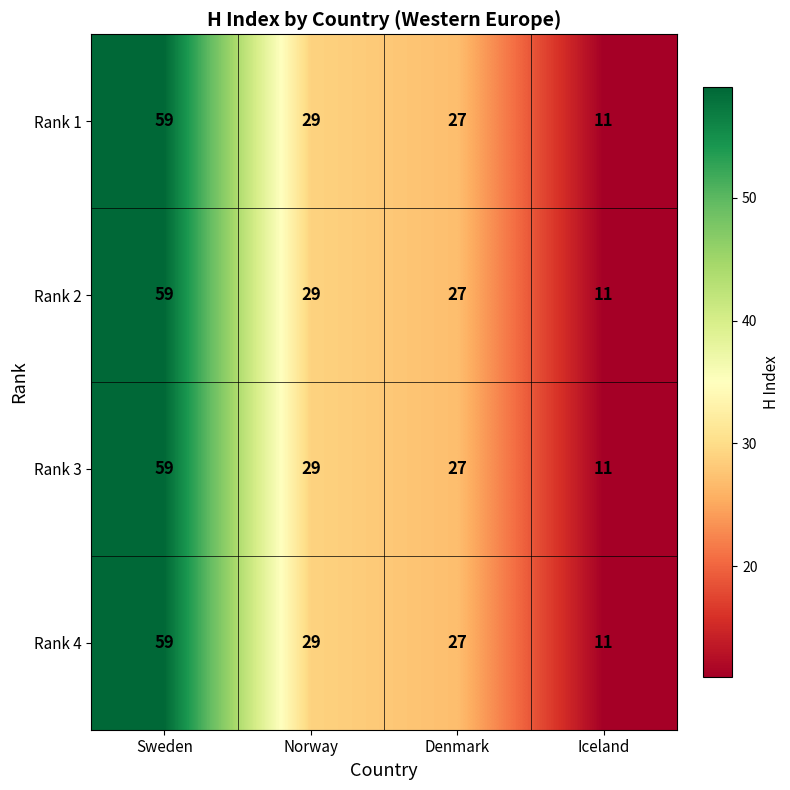

What is the lowest value of the Rank 2 series?

11